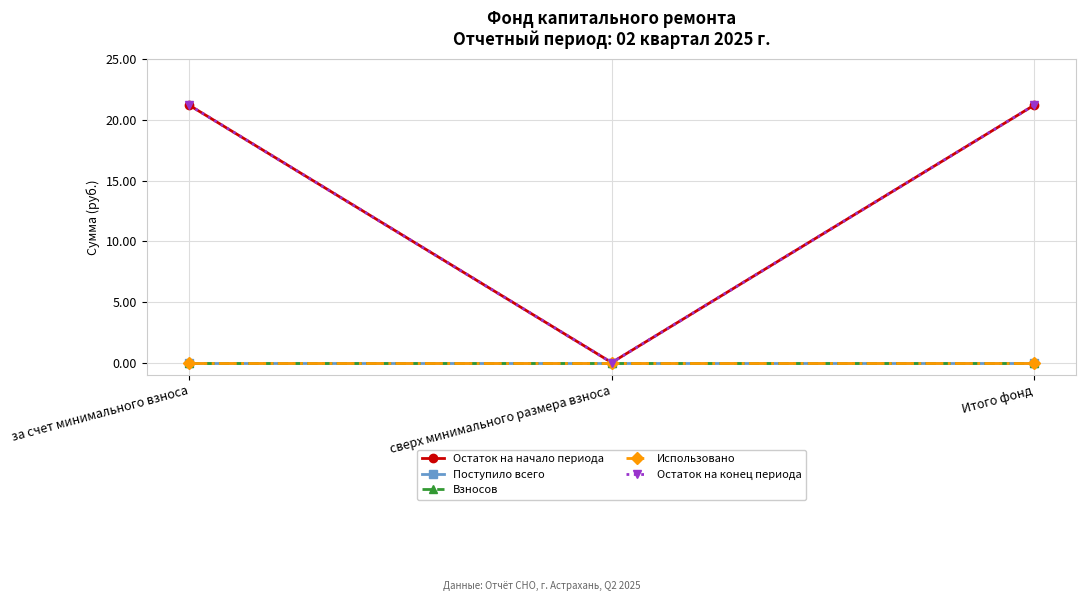

At which label does Взносов reach its peak?

за счет минимального взноса